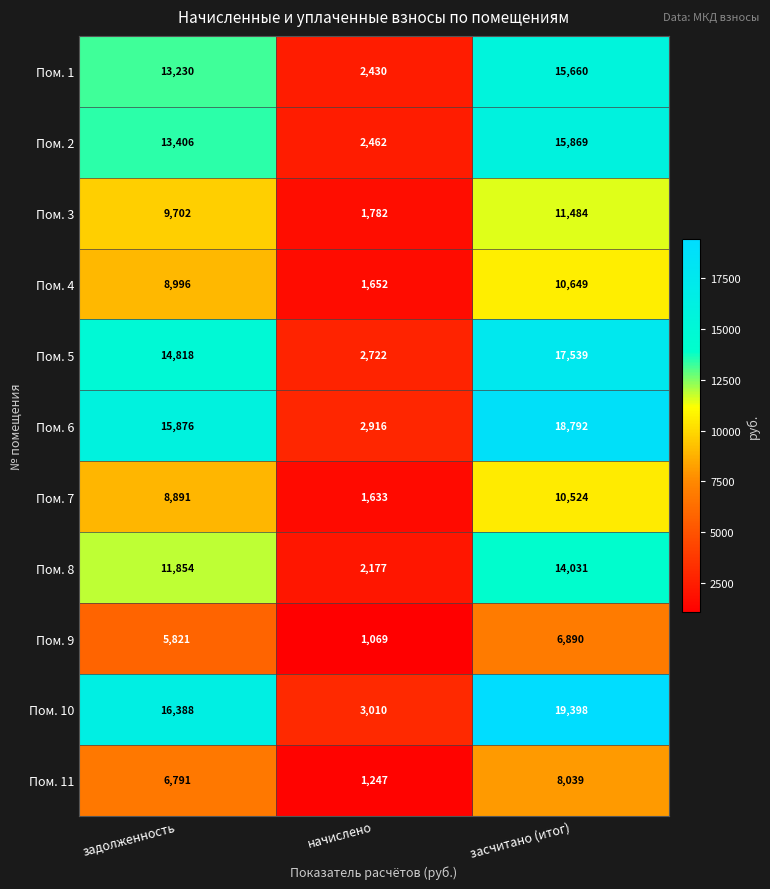

What is the highest value of the Пом. 1 series?

15660